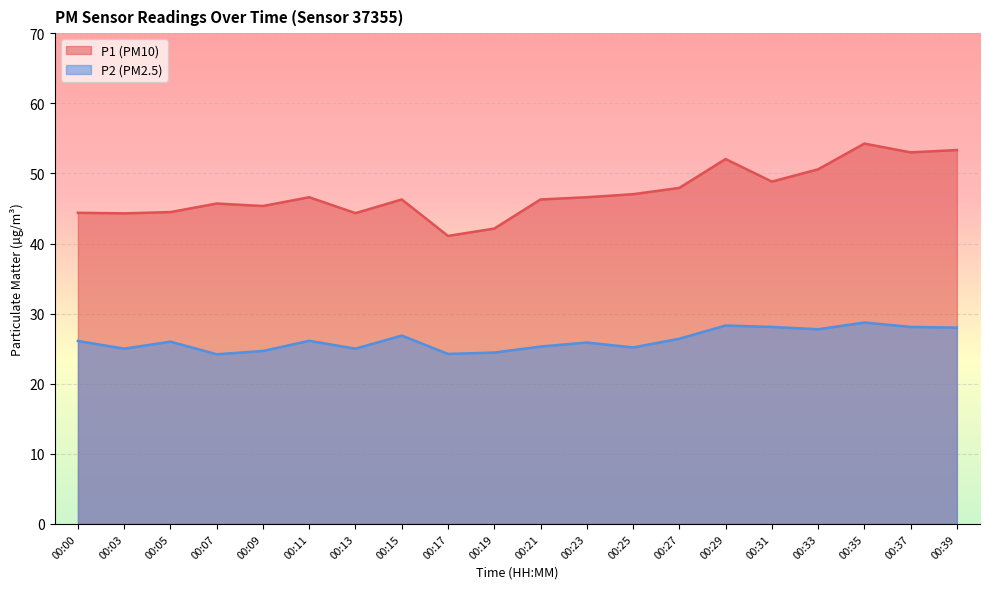

At which label does P2 reach its peak?

00:35